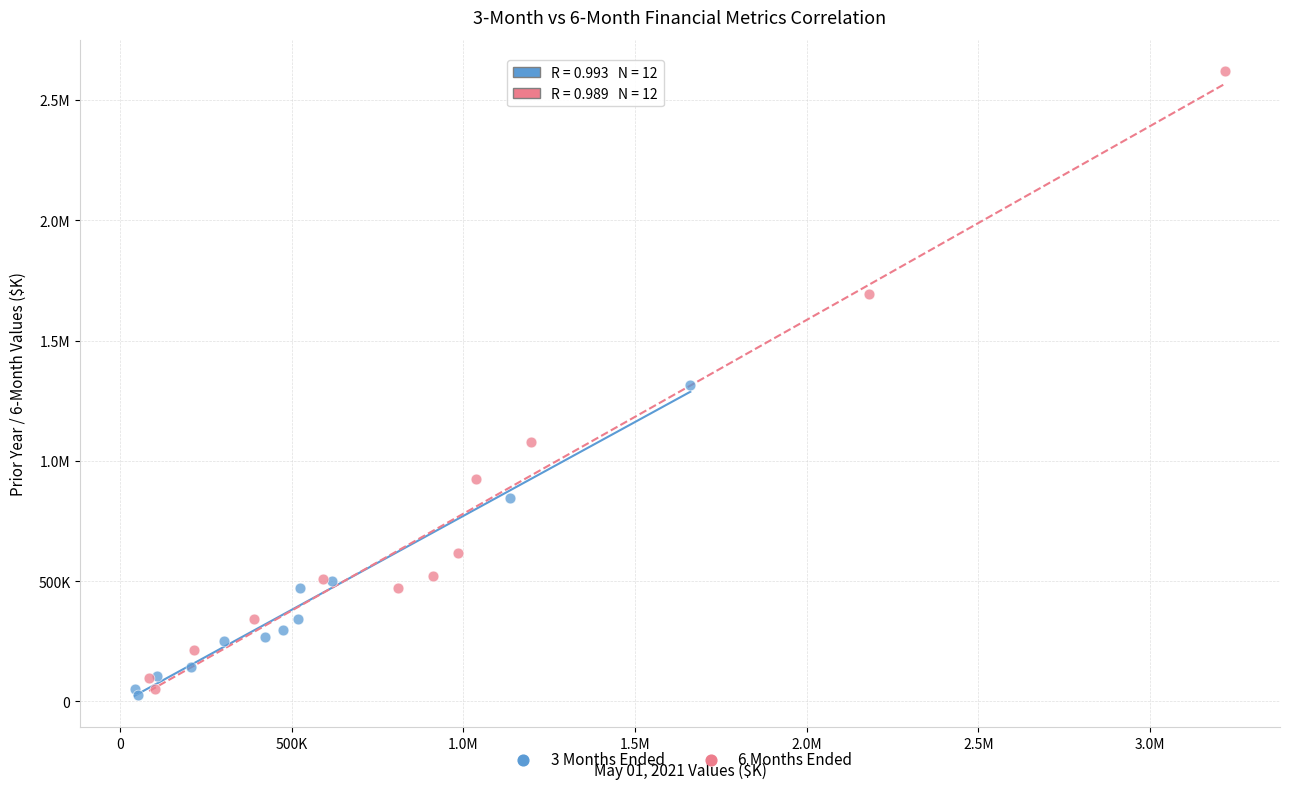

What are all the series names shown in the legend?

3 Months Ended, 6 Months Ended